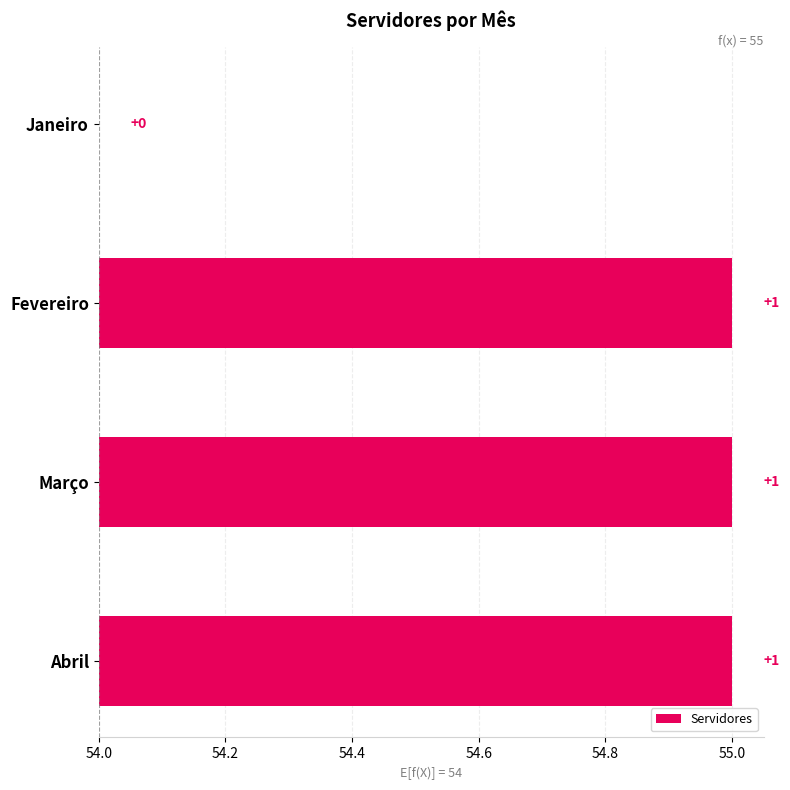

What is the sum of all values?

3